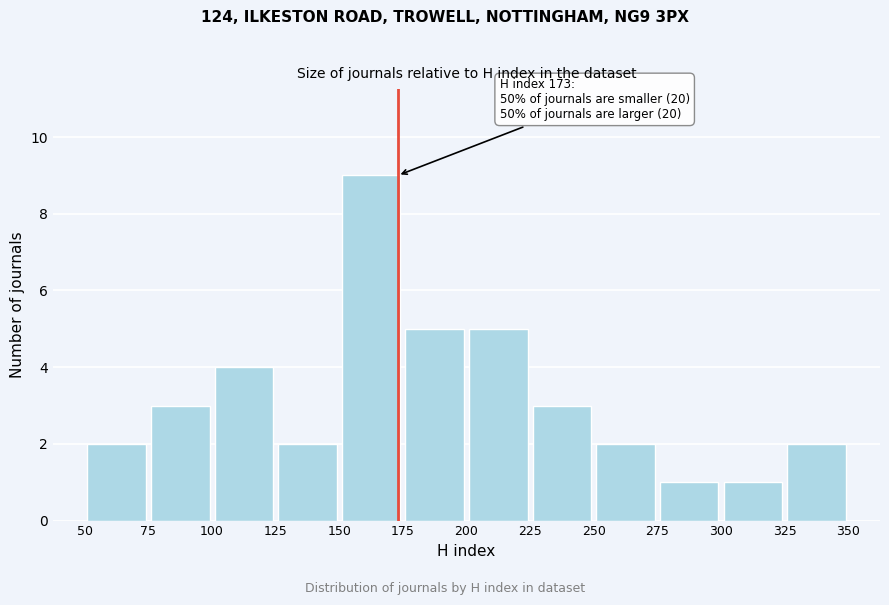

Over which range of the x-axis is the bar tallest?

150 to 175